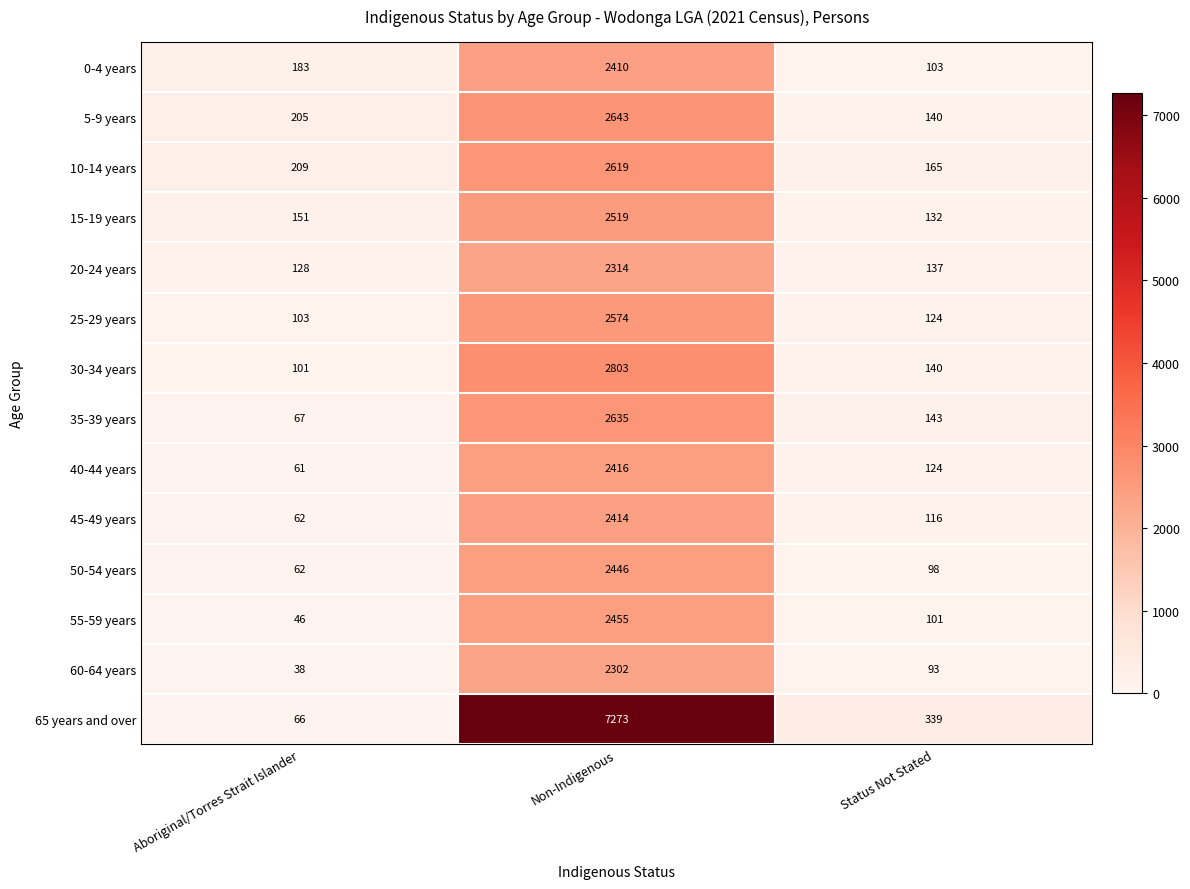

At Non-Indigenous, list the series in order from smallest to largest.

60-64 years, 20-24 years, 0-4 years, 45-49 years, 40-44 years, 50-54 years, 55-59 years, 15-19 years, 25-29 years, 10-14 years, 35-39 years, 5-9 years, 30-34 years, 65 years and over